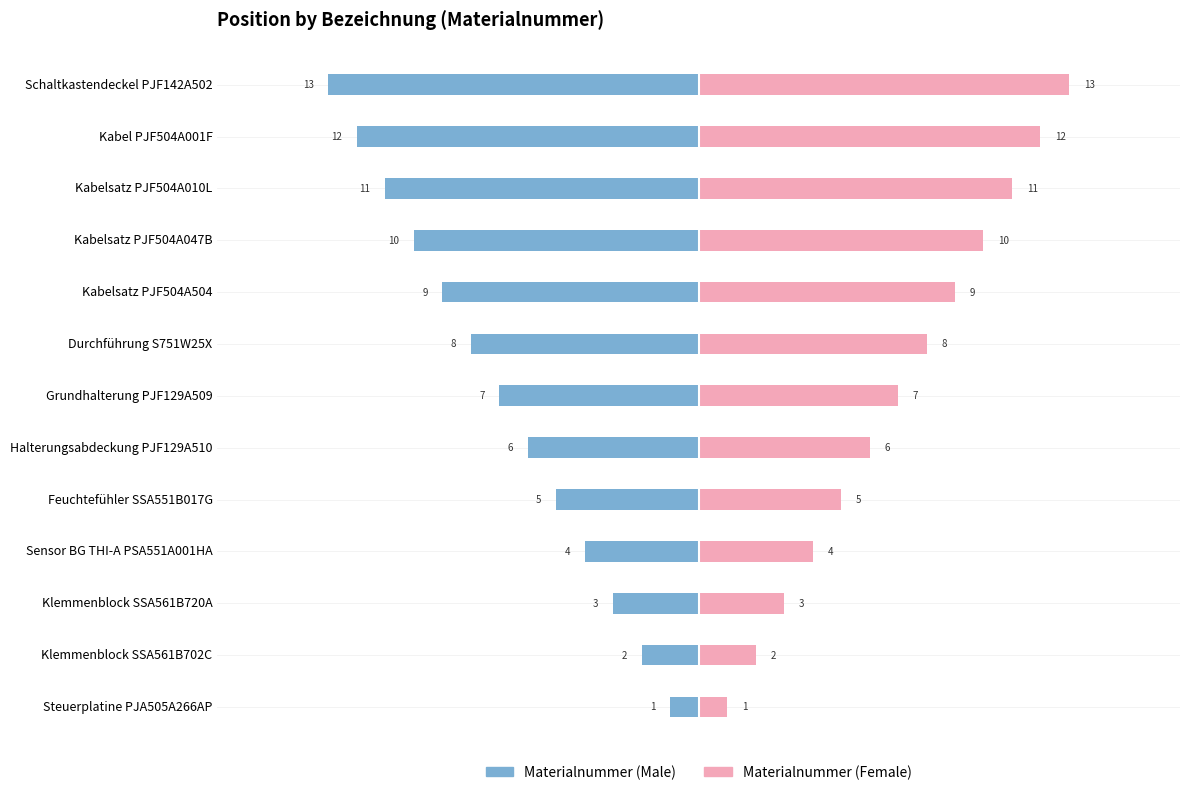

List the series in order of their overall mean, lowest first.

Materialnummer (Male), Materialnummer (Female)